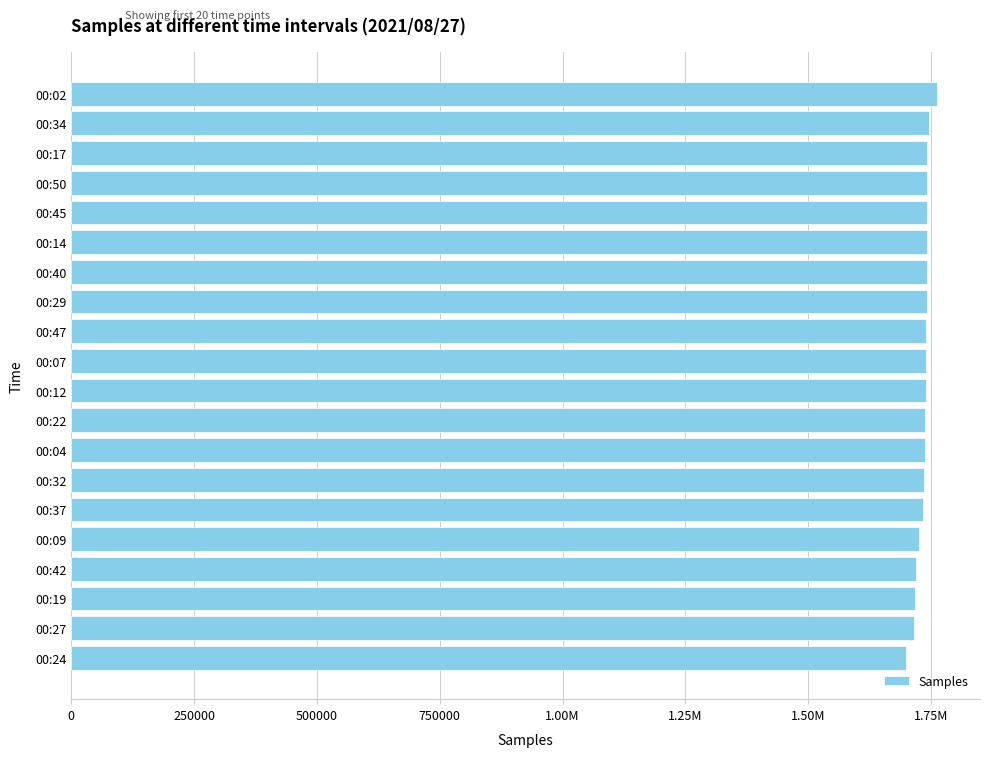

Does the chart contain any negative values?

No